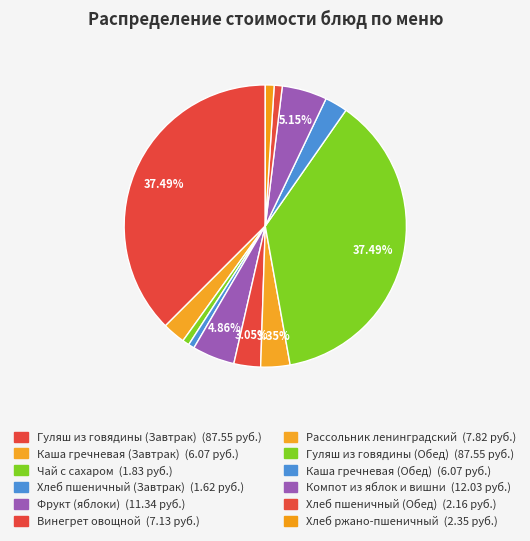

True or false: Гуляш из говядины (Обед) accounts for 31% of the total.

False